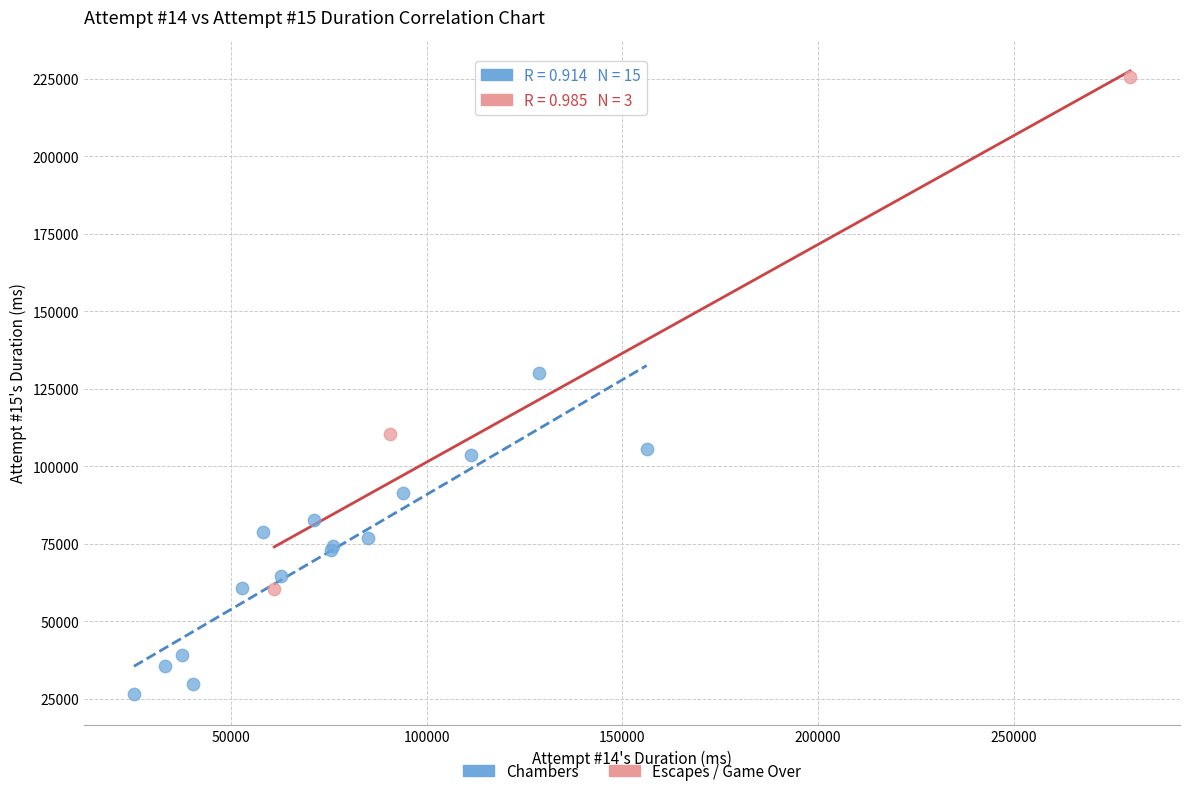

Which series has the largest Y range (max minus min)?

Escapes / Game Over